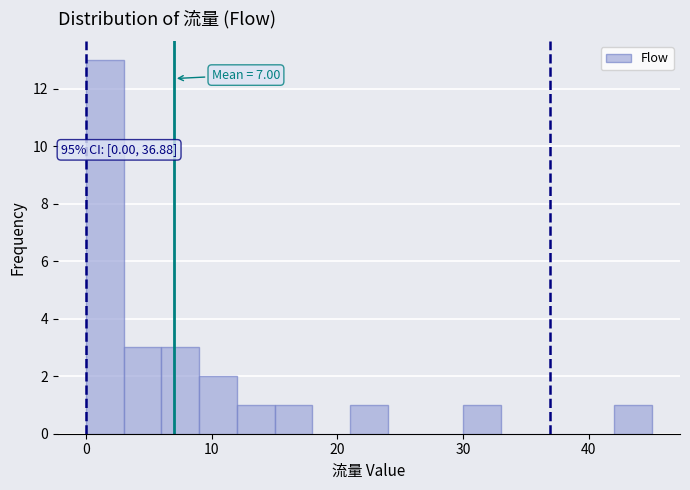

Read against the x-axis, roughly where is the centre of the tallest bar?

2